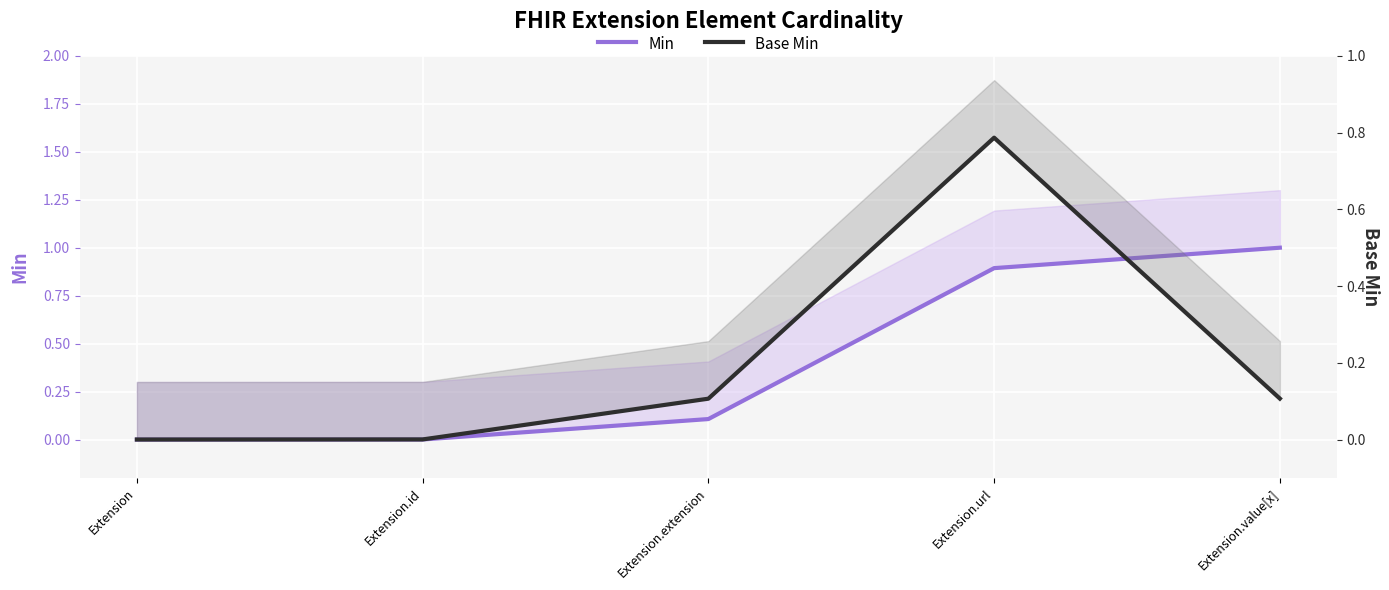

What is the difference between the second highest and minimum values in the Min series?

0.9